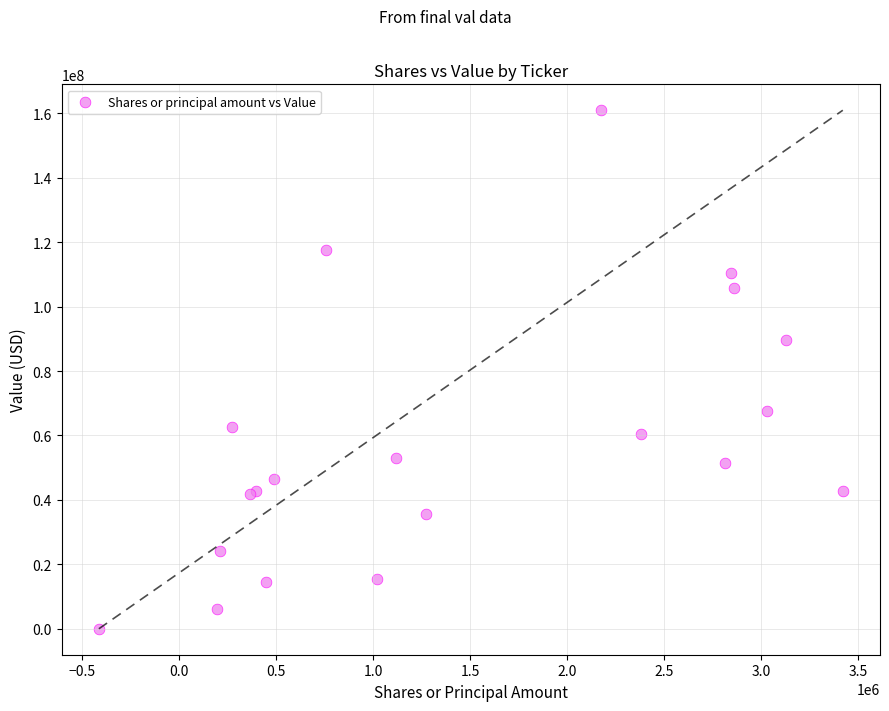

What Y value in the scatter plot is closest to 80474000?

89638000